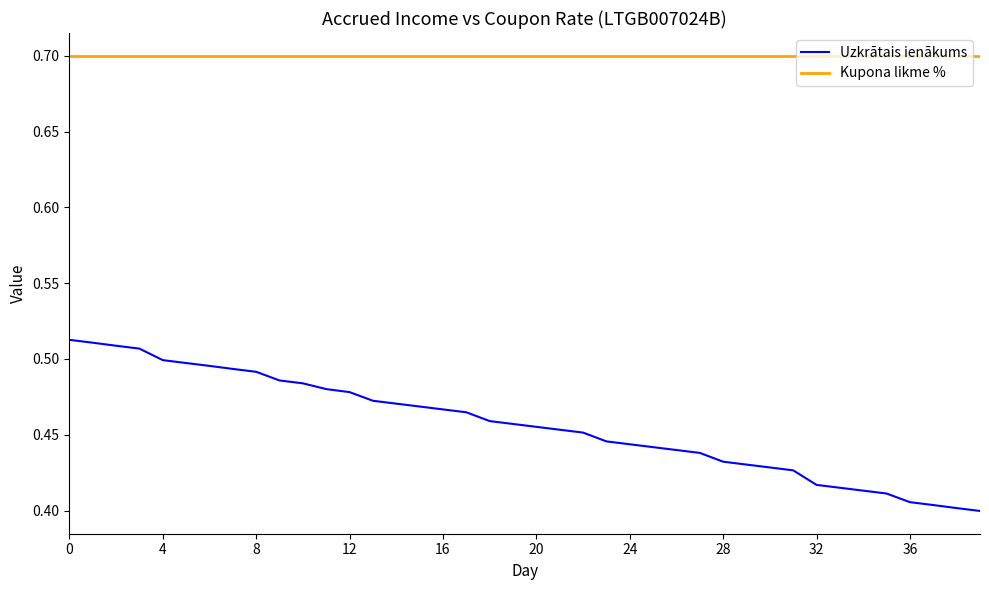

What is the sum of all Kupona likme % values?

28.0